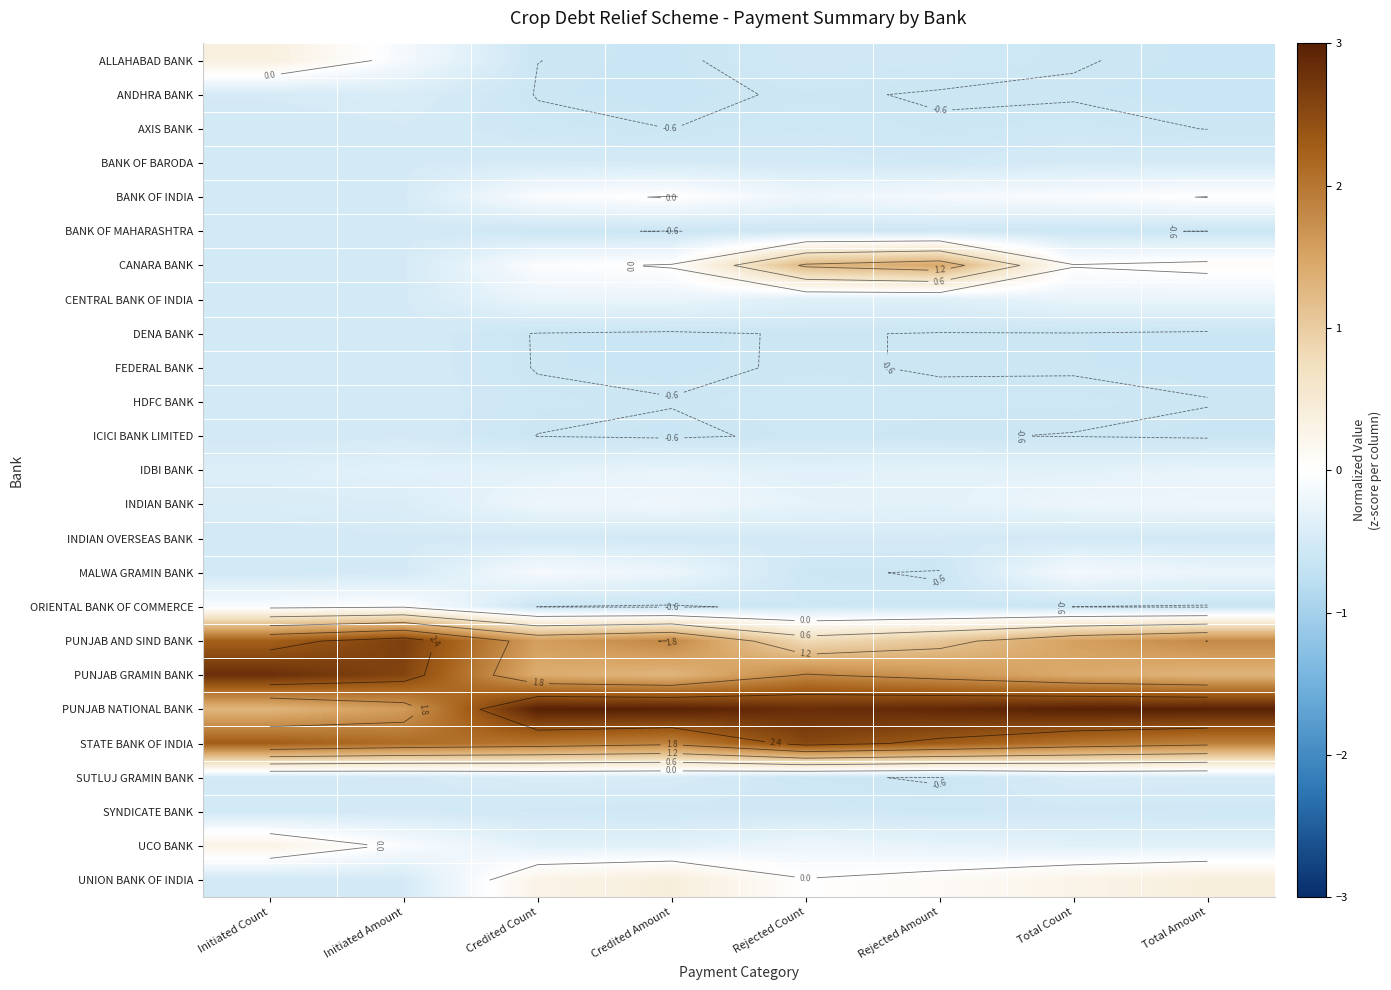

Read the SUTLUJ GRAMIN BANK value at Total Amount.

-0.5